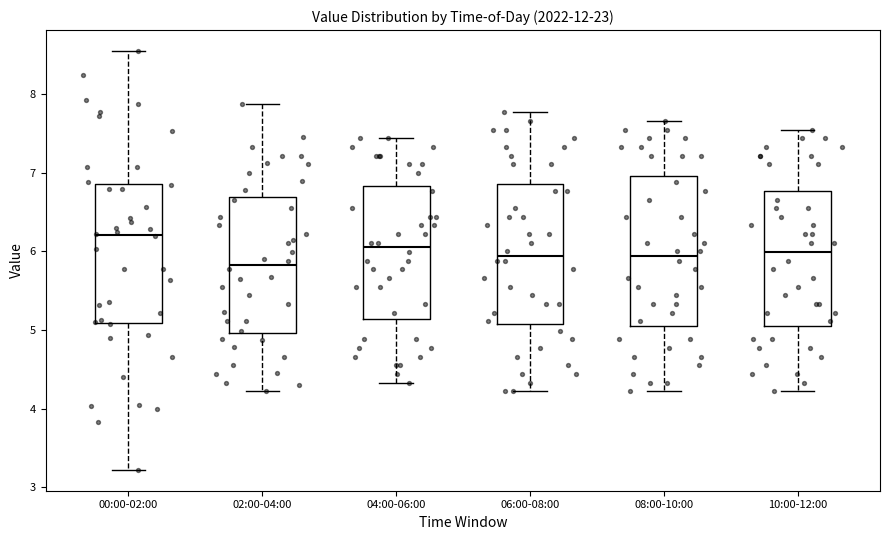

Which box has the highest median line?

00:00-02:00